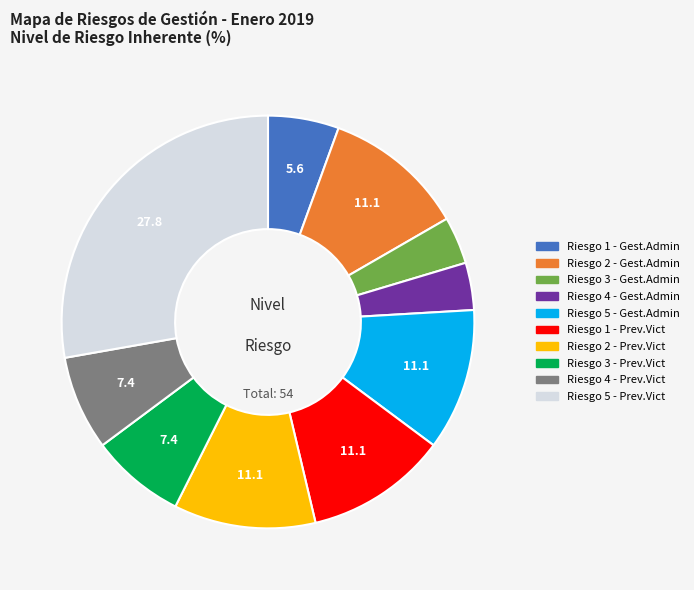

Is there a majority slice in this chart?

No